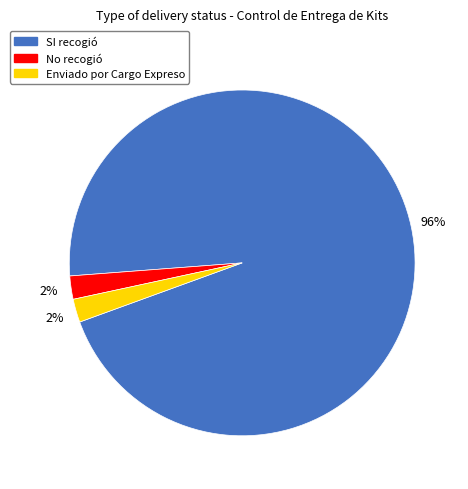

Do Enviado por Cargo Expreso and SI recogió together represent more than half of the pie?

Yes